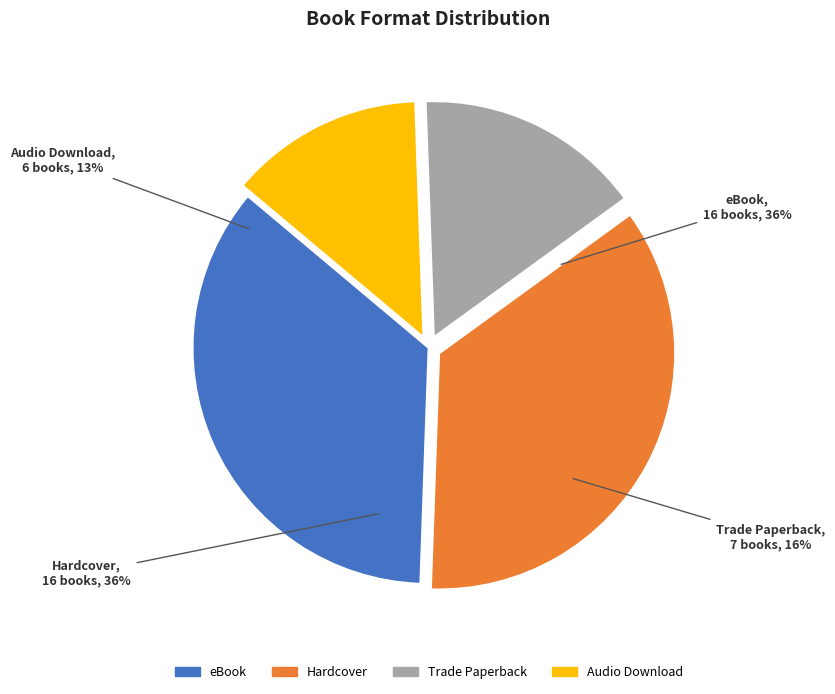

Do eBook and Trade Paperback together represent more than half of the pie?

Yes